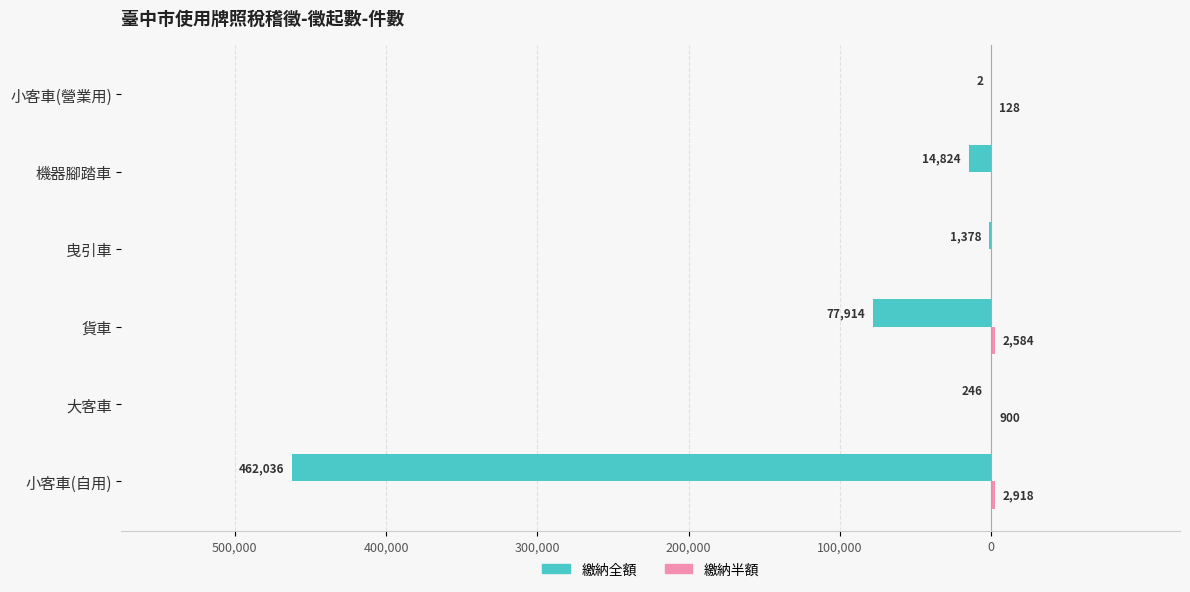

What position from the right is 小客車(自用)?

6